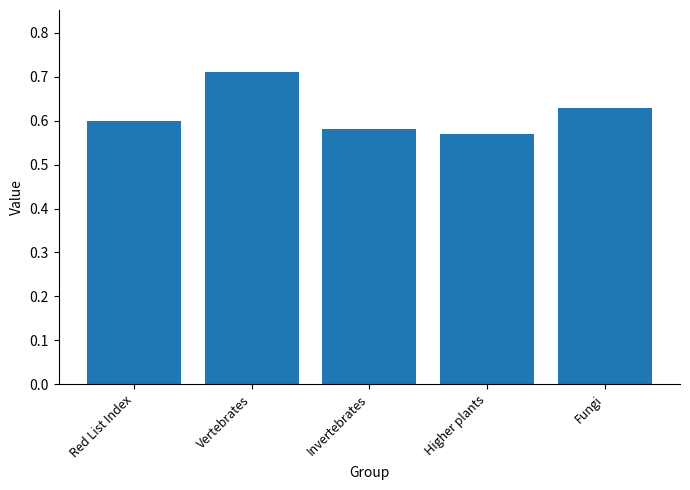

What is the difference between the maximum and minimum values?

0.1